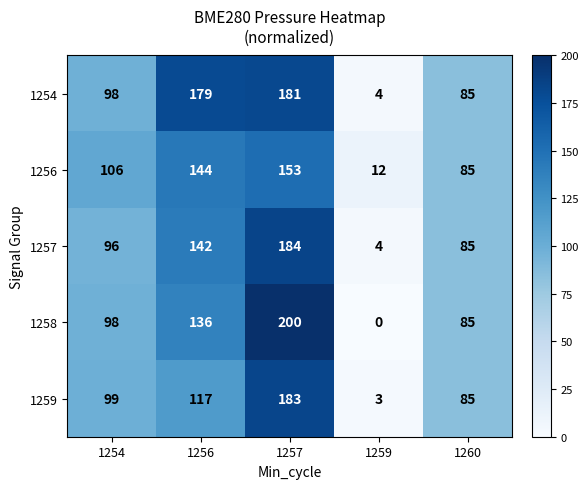

Where is 1259 nearest to the value 93?

1254